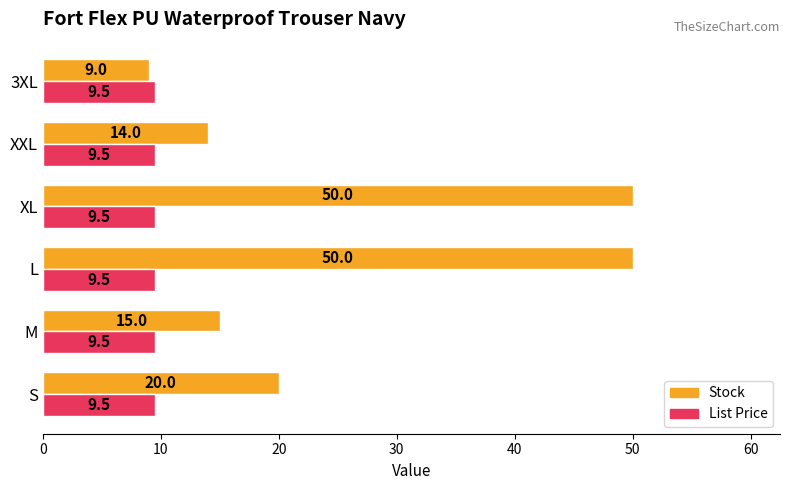

Which series has the largest range (max minus min)?

Stock